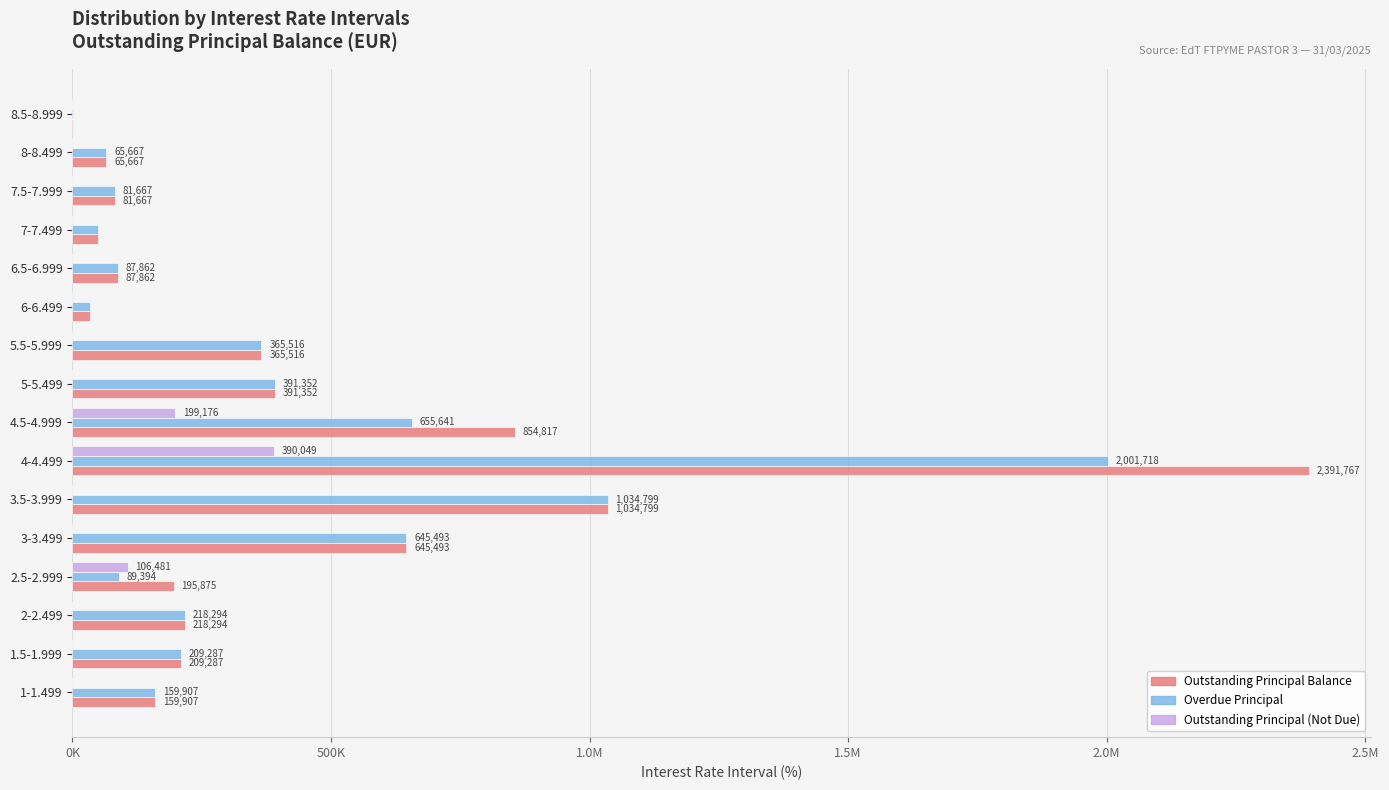

What are all the series names shown in the legend?

Outstanding Principal Balance, Overdue Principal, Outstanding Principal (Not Due)